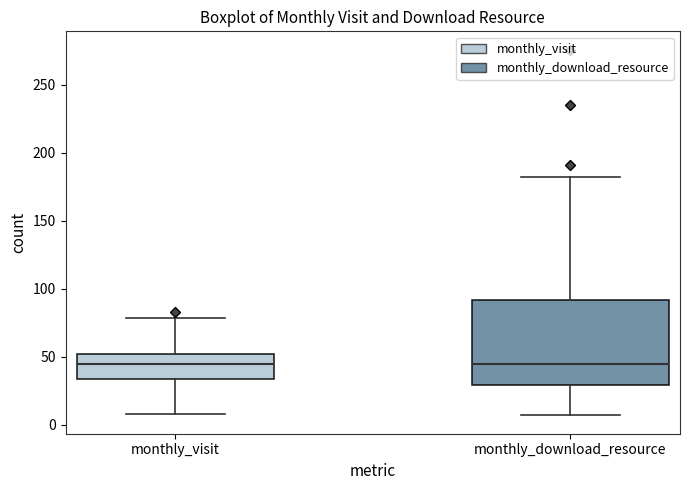

Where is the lower edge of the box for monthly_download_resource on the y-axis? The values are not printed on the chart, so give them approximately, as read against the axis.

30